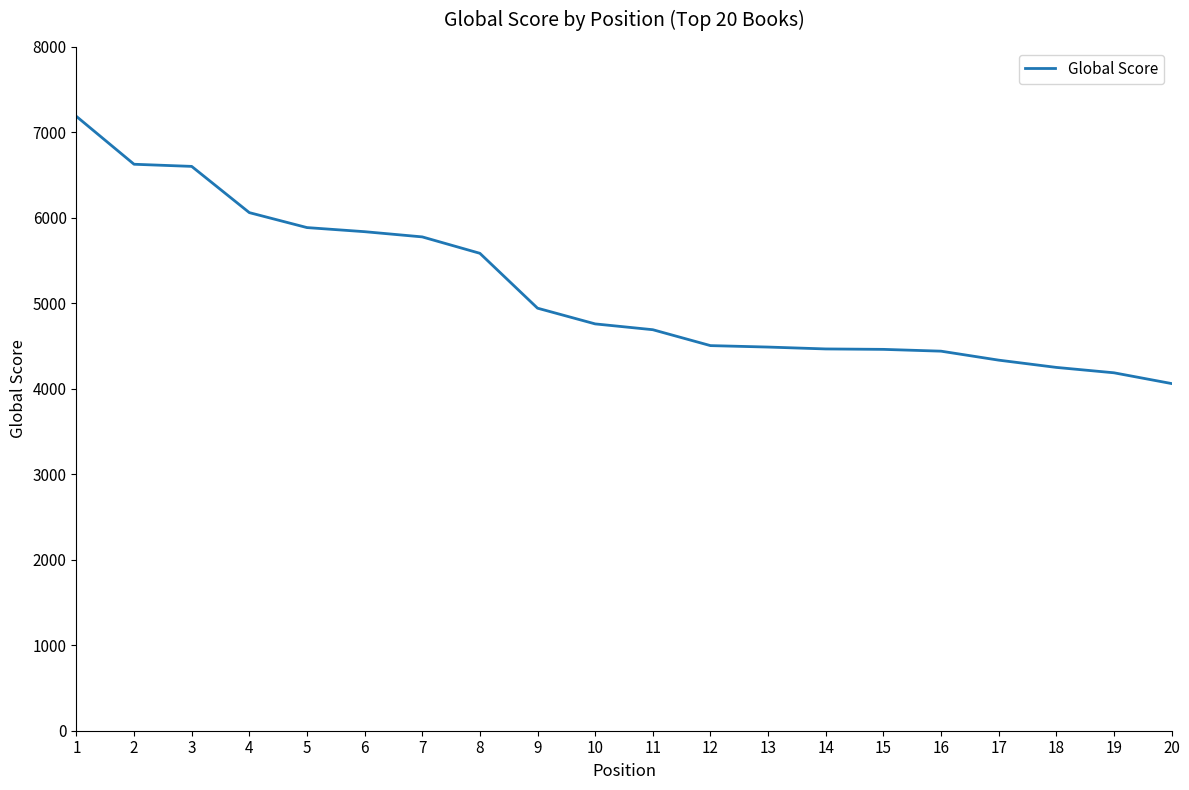

Which has a higher value, 13 or 20?

13